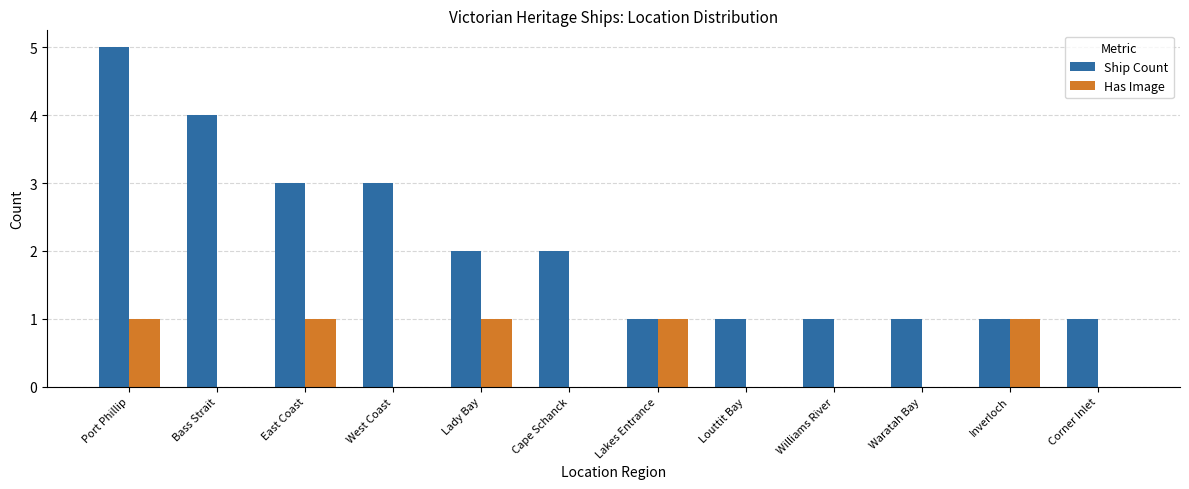

At which category does the chart reach its peak across all series?

Port Phillip